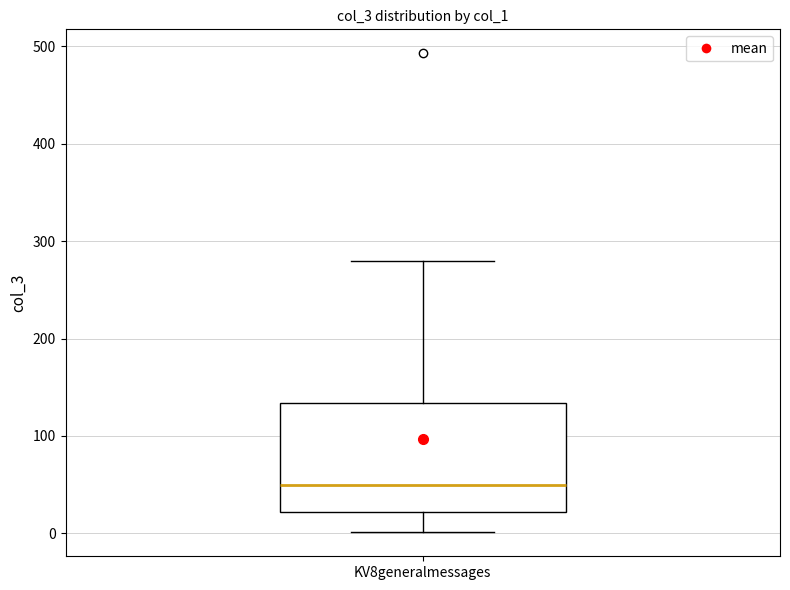

Transcribe this box plot: give where the median line is, the range the box spans, and where the two whiskers end, as read against the y-axis. The values are not printed on the chart, so give them approximately, as read against the axis.

median 50, box 20 to 130, whiskers 0 to 280